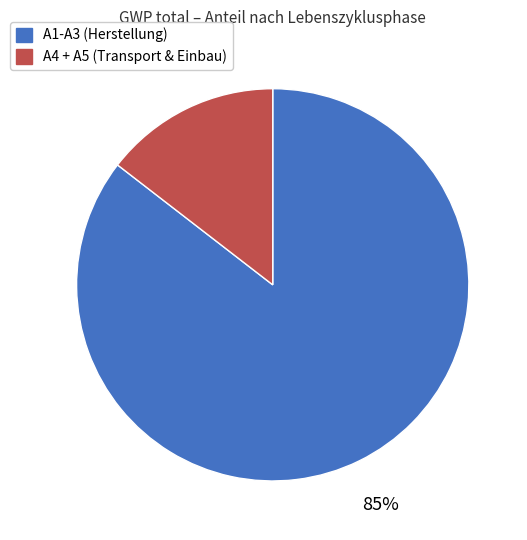

To the nearest percent, what is the average slice percentage?

50%